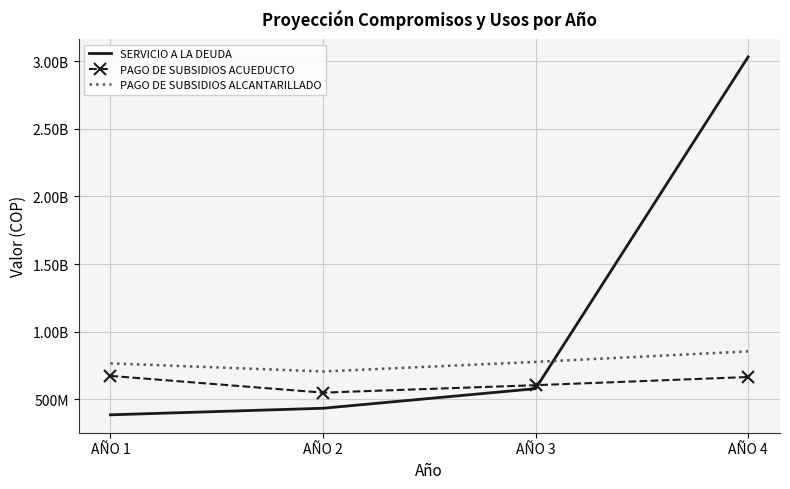

Reading left to right, list all the values displayed in this chart.

SERVICIO A LA DEUDA: 385700204.9	434271590.0	579028787.0	3031487803.0
PAGO DE SUBSIDIOS ACUEDUCTO: 673604124.0	549756777.0	604732455.0	665205700.0
PAGO DE SUBSIDIOS ALCANTARILLADO: 766292889.0	706294106.0	776923517.0	854615868.0